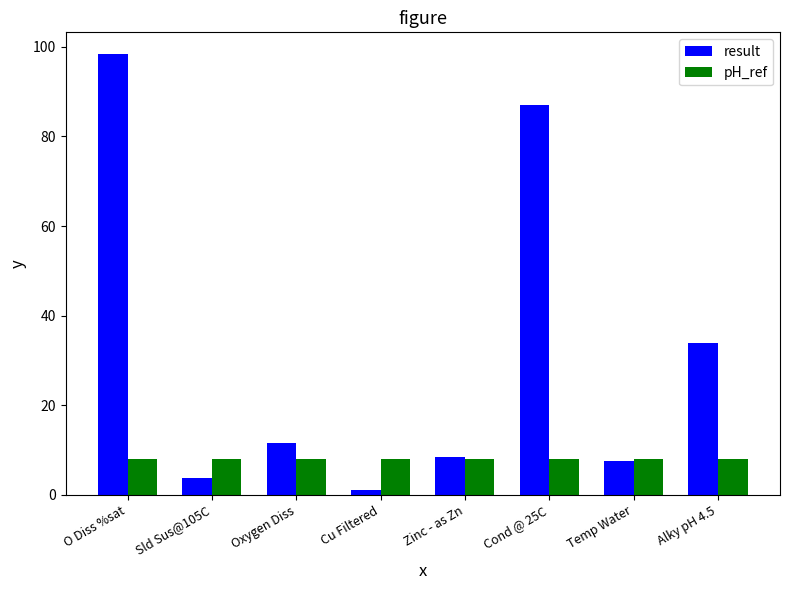

Rank the series by their maximum value, from lowest to highest.

pH_ref, result